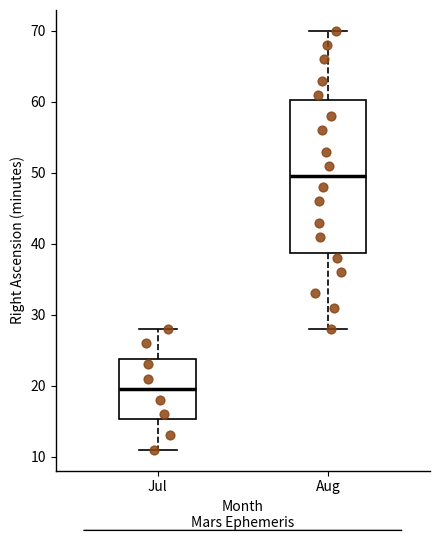

Which box has the lowest median line?

Jul